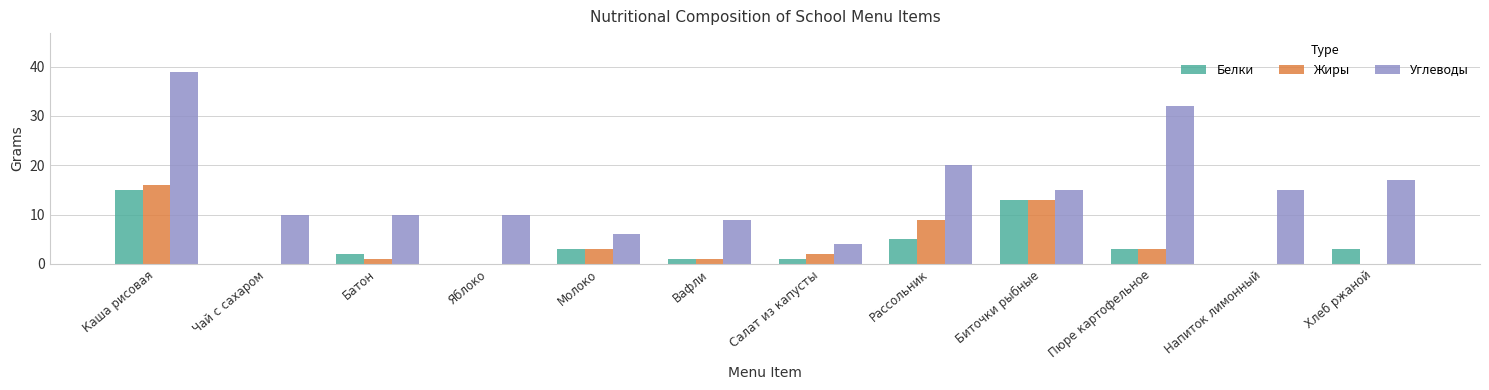

What value does the Белки series have at Рассольник, to the nearest 5?

5